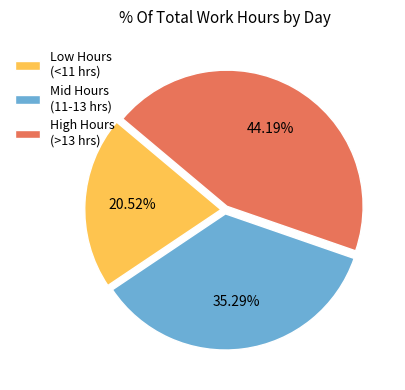

Does any single category account for the majority?

No